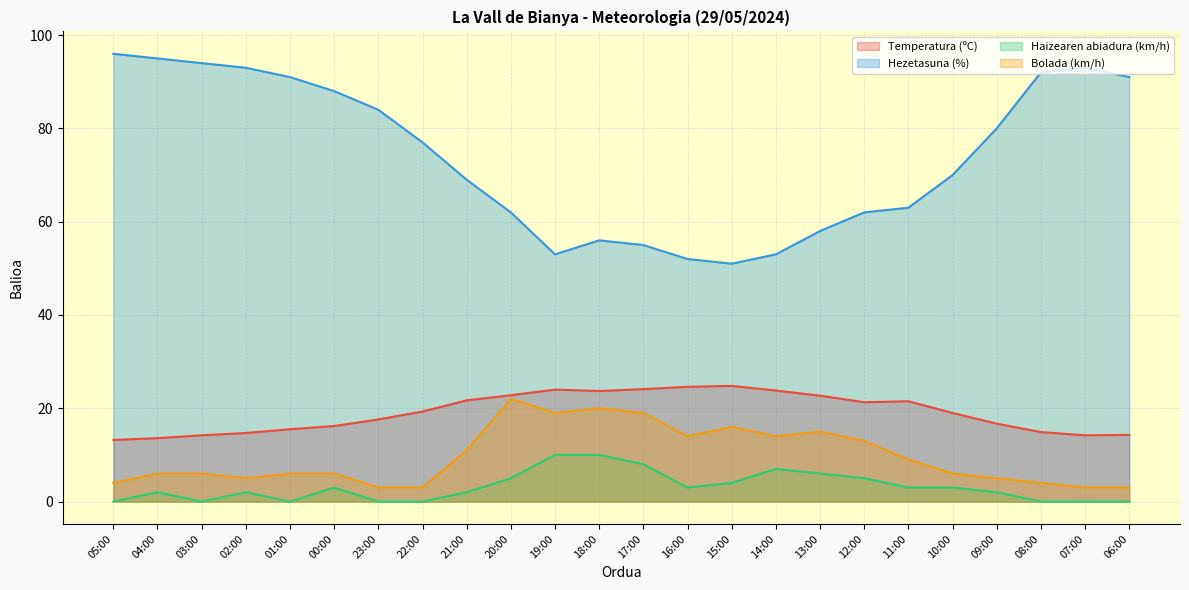

Where is the first local maximum for Bolada (km/h)?

20:00